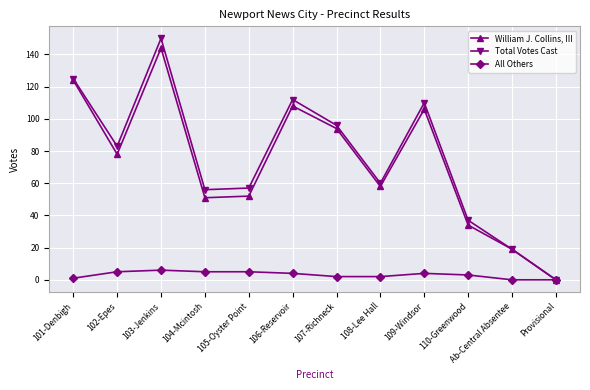

Which label corresponds to the largest value in the chart?

103-Jenkins